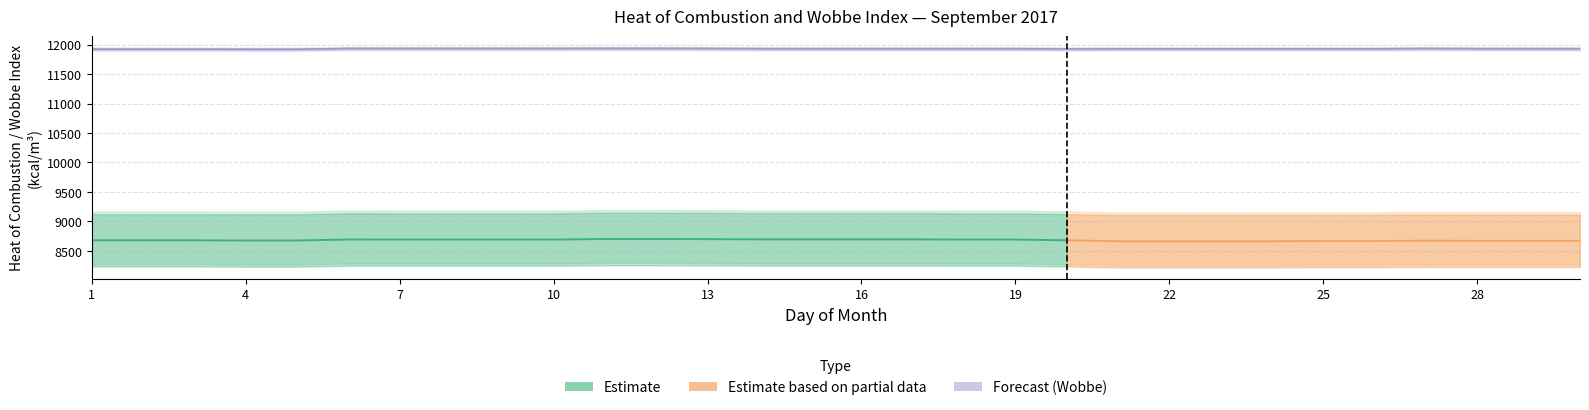

What is the sum of the upper_heat_kcal values at 20 and 13?

18266.9